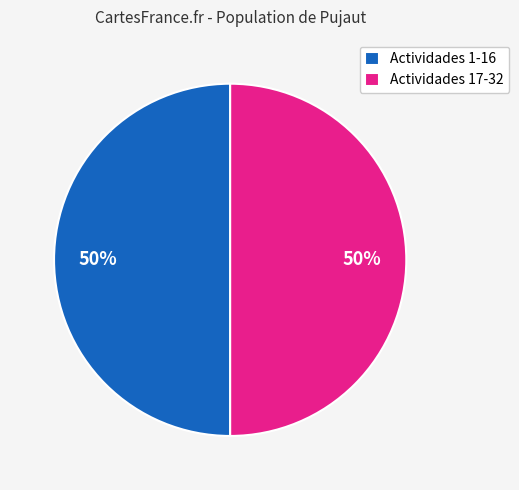

What is the ratio of the value at Actividades 1-16 to the value at Actividades 17-32?

1.0